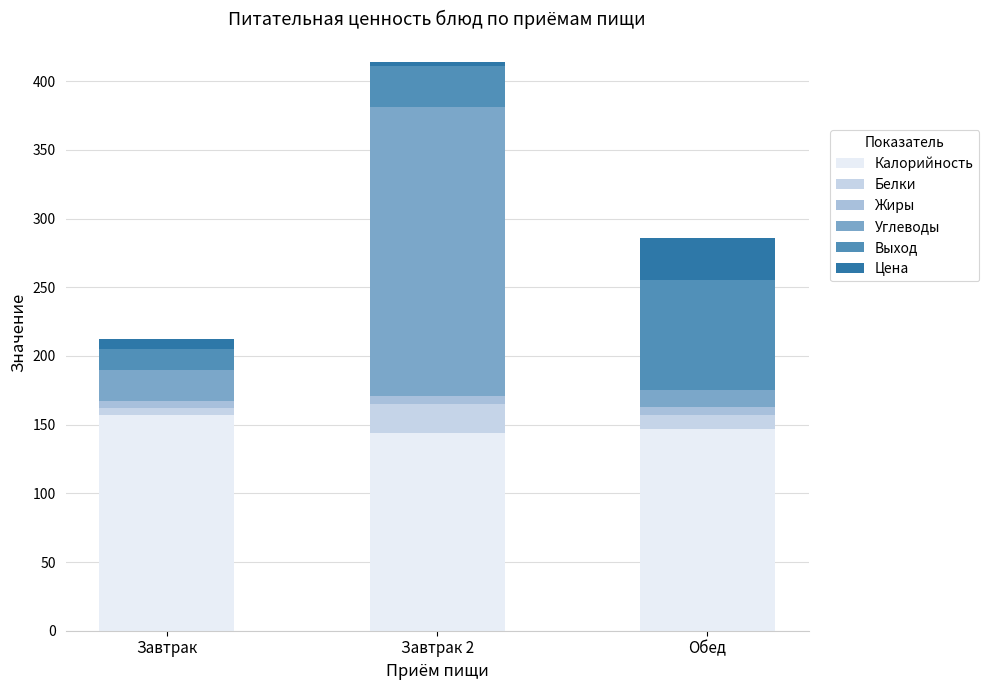

How many bars are there in total?

3